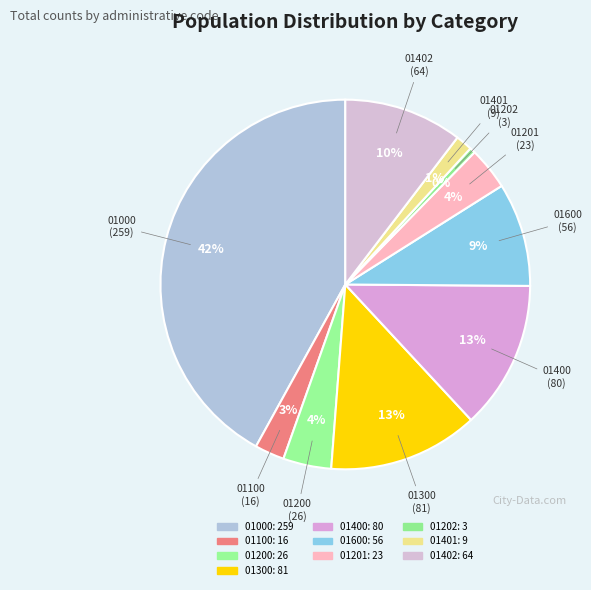

What percentage is NOT represented by 01201?

96.3%